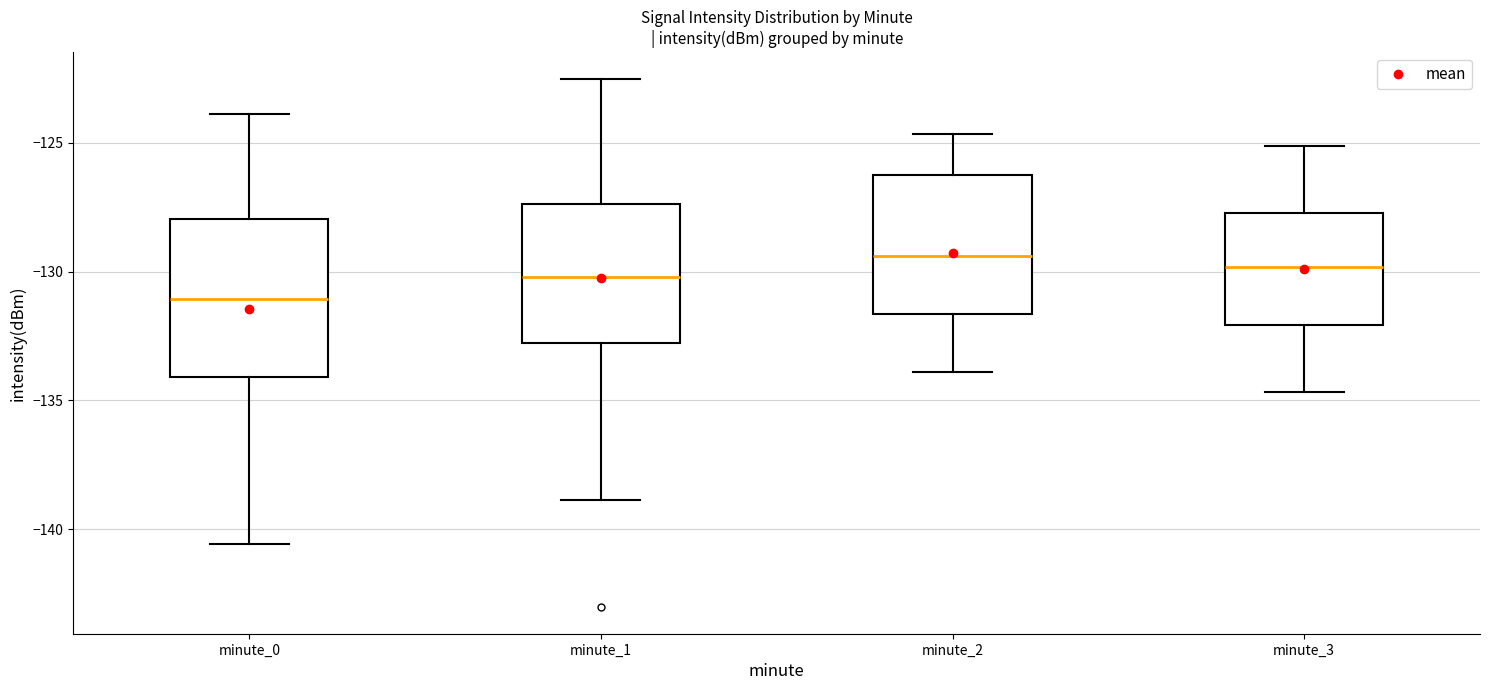

Where does the median line of the box for minute_3 sit on the y-axis? The values are not printed on the chart, so give them approximately, as read against the axis.

-130.0